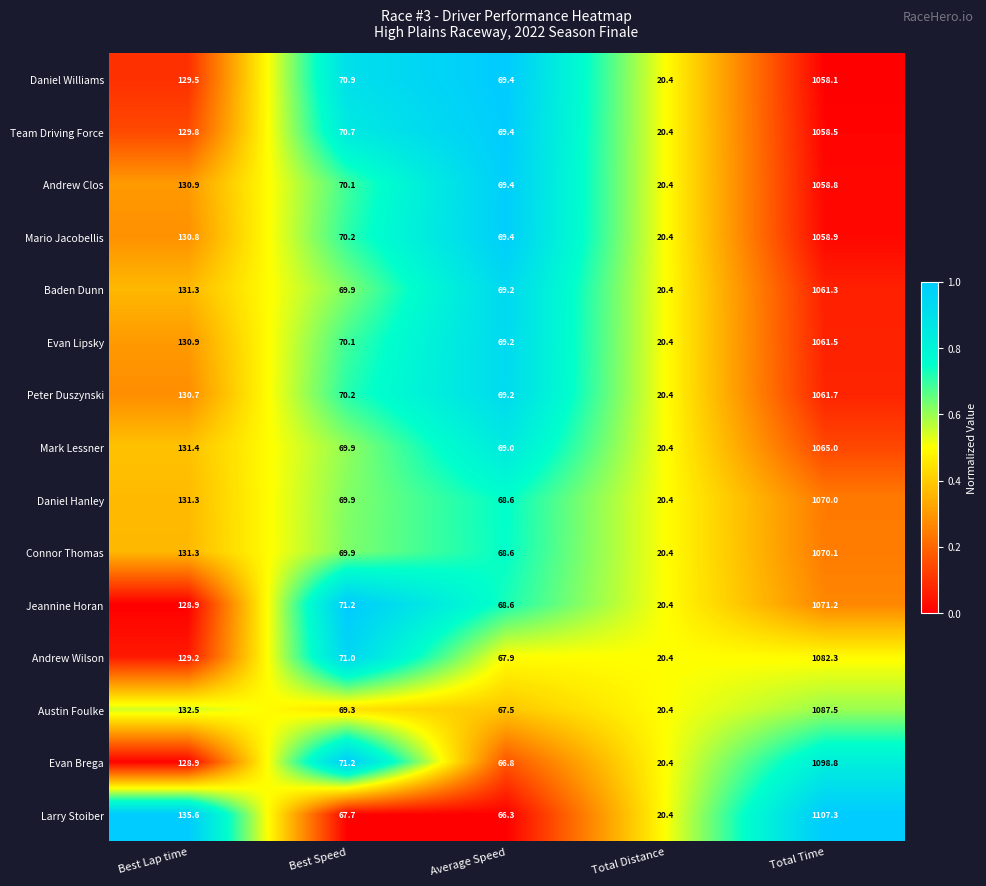

What is the spread (max minus min) of values at Total Time?

49.2